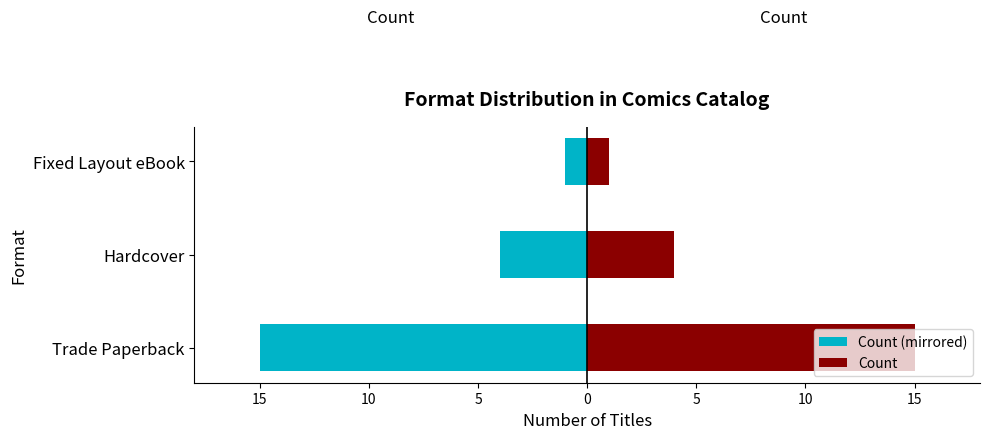

How many bars are there in total?

6